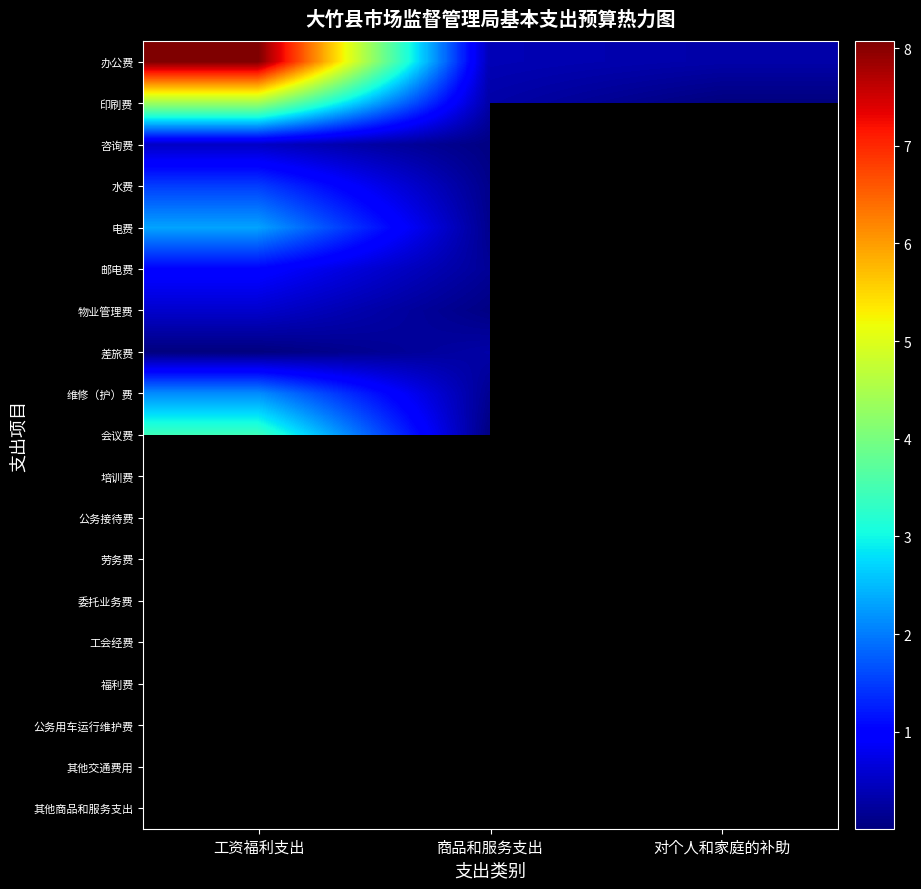

Which series has the largest range (max minus min)?

办公费